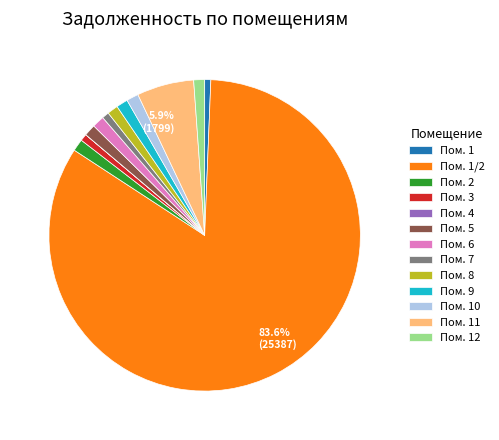

Is there a majority slice in this chart?

Yes